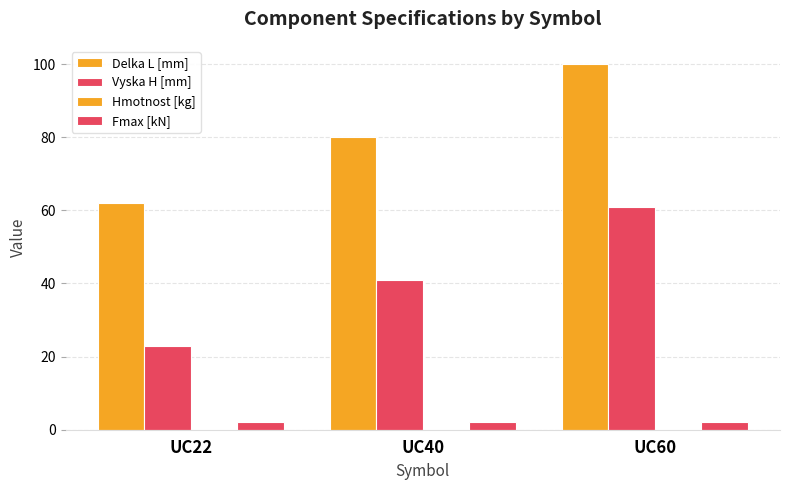

Read the Fmax [kN] value at UC60.

2.0